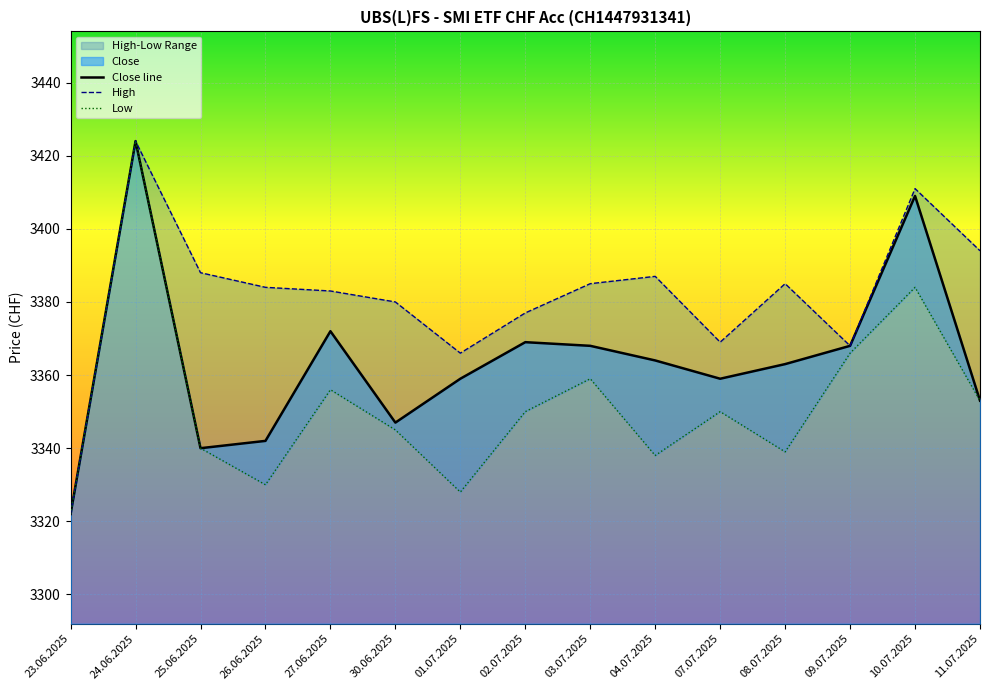

What is the value of the Close line point at the 1st from the left?

3322